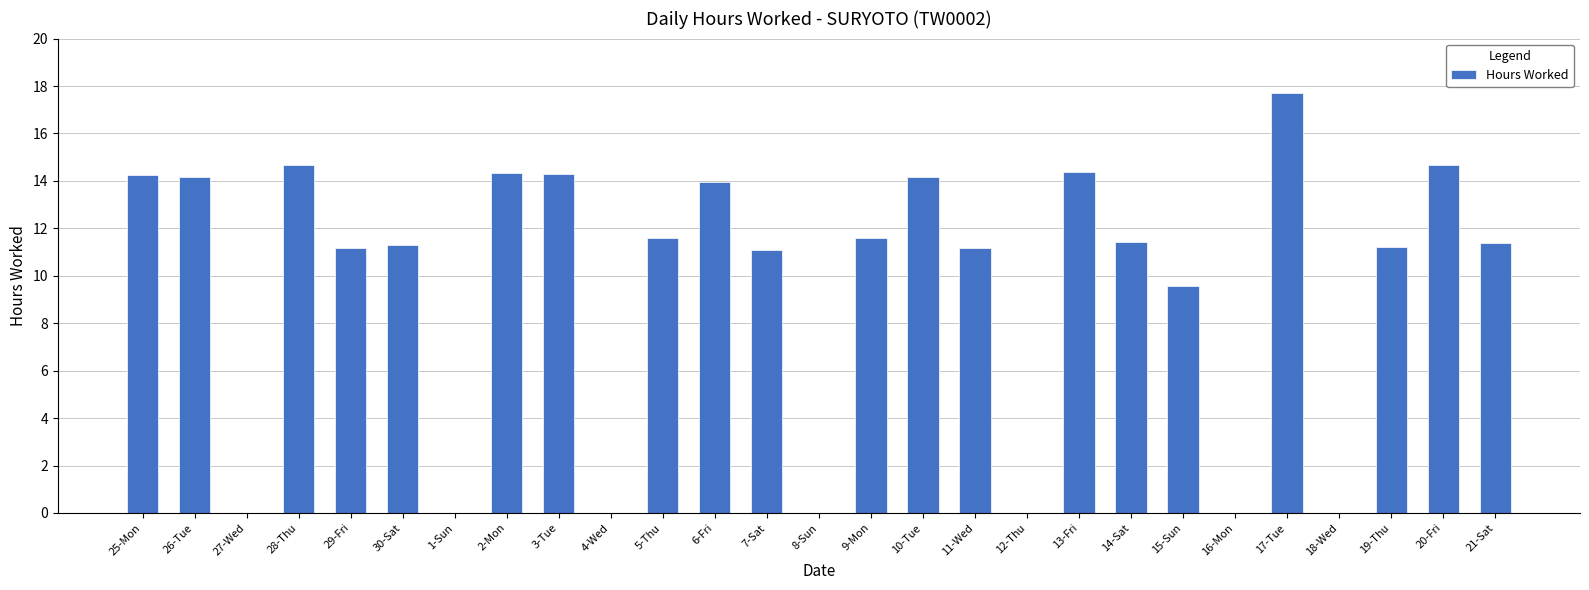

At which label does the data first exceed 11?

25-Mon